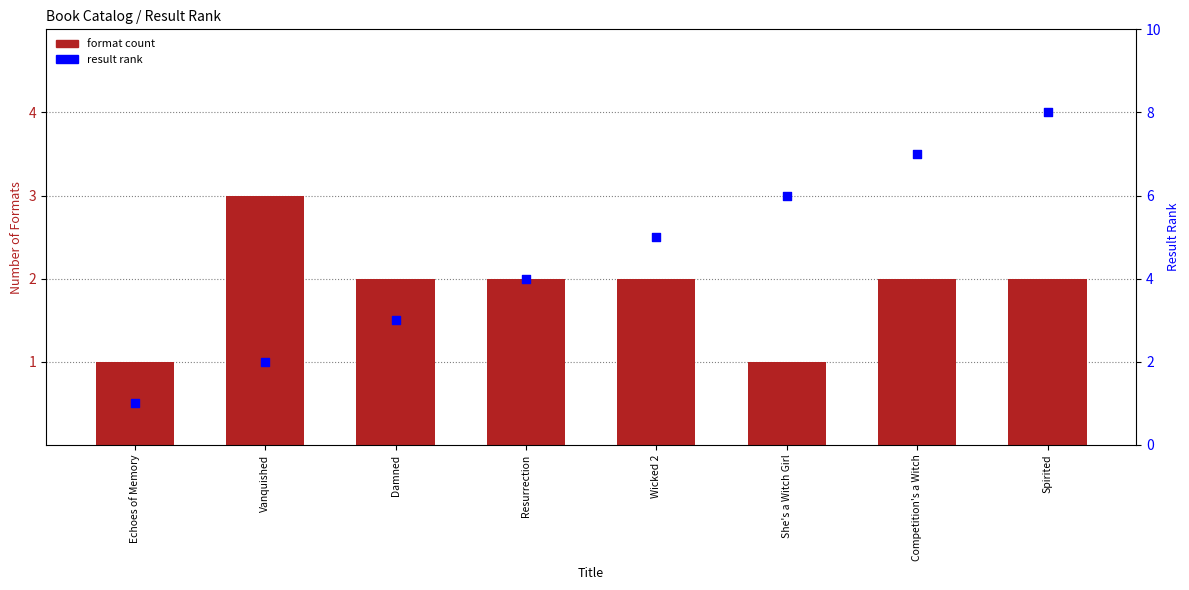

Which series has the largest total across all categories?

result rank